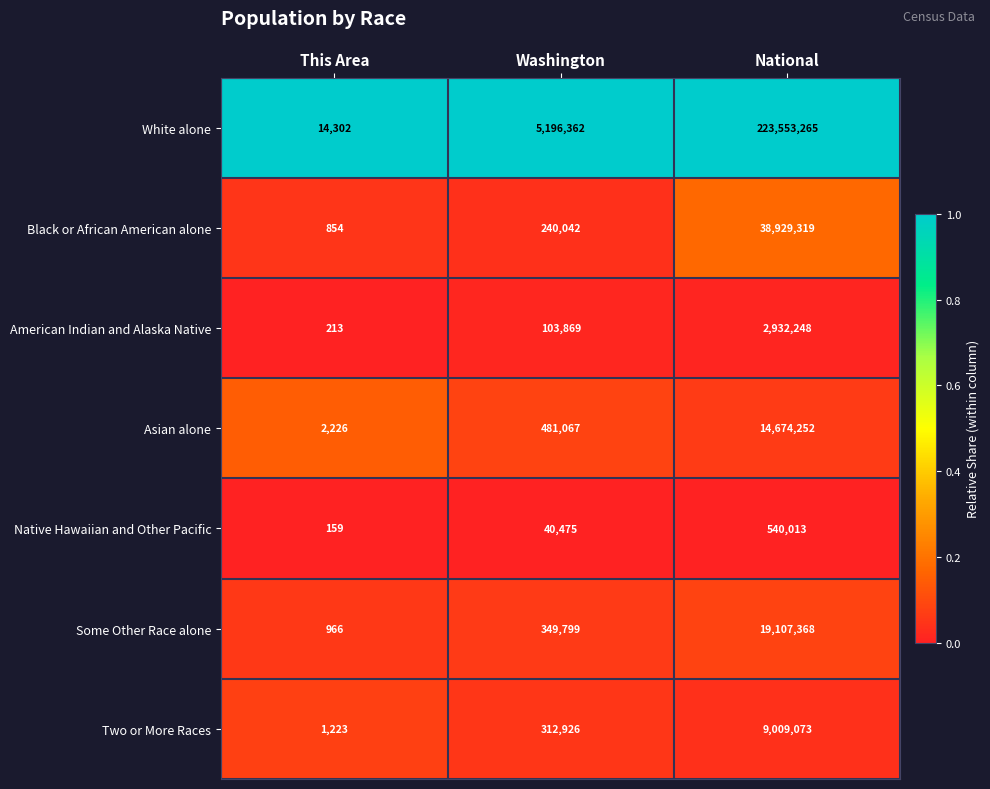

Reading left to right, what are all the values shown in this chart?

White alone: 14302	5196362	223553265
Black or African American alone: 854	240042	38929319
American Indian and Alaska Native: 213	103869	2932248
Asian alone: 2226	481067	14674252
Native Hawaiian and Other Pacific: 159	40475	540013
Some Other Race alone: 966	349799	19107368
Two or More Races: 1223	312926	9009073